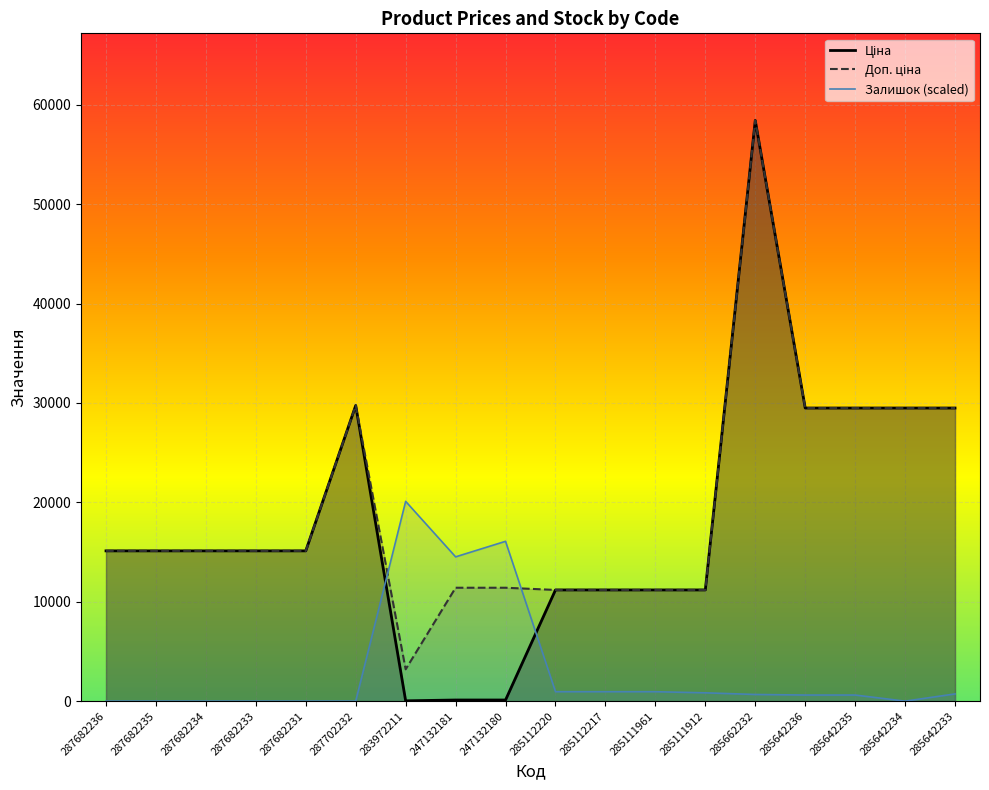

At which category is the sum across all series the highest?

285662232